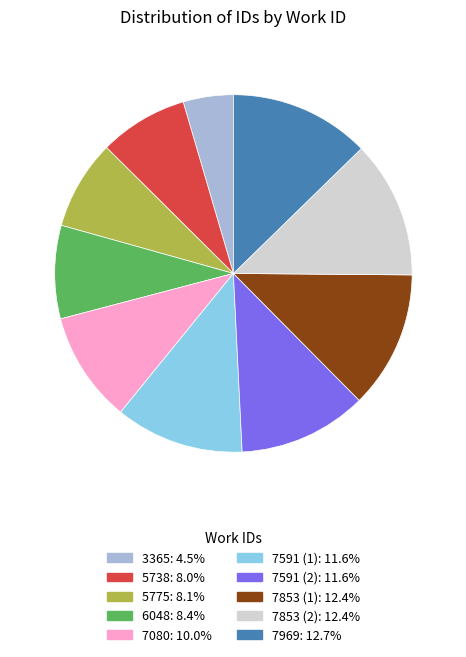

Does any single category account for the majority?

No